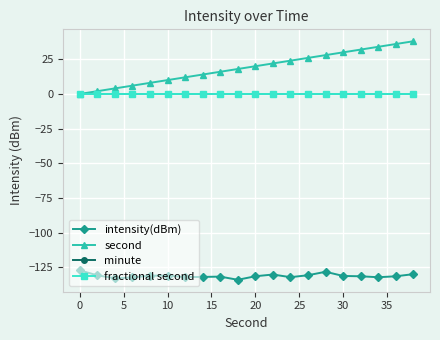

Is this an area chart (filled region under the line)?

No